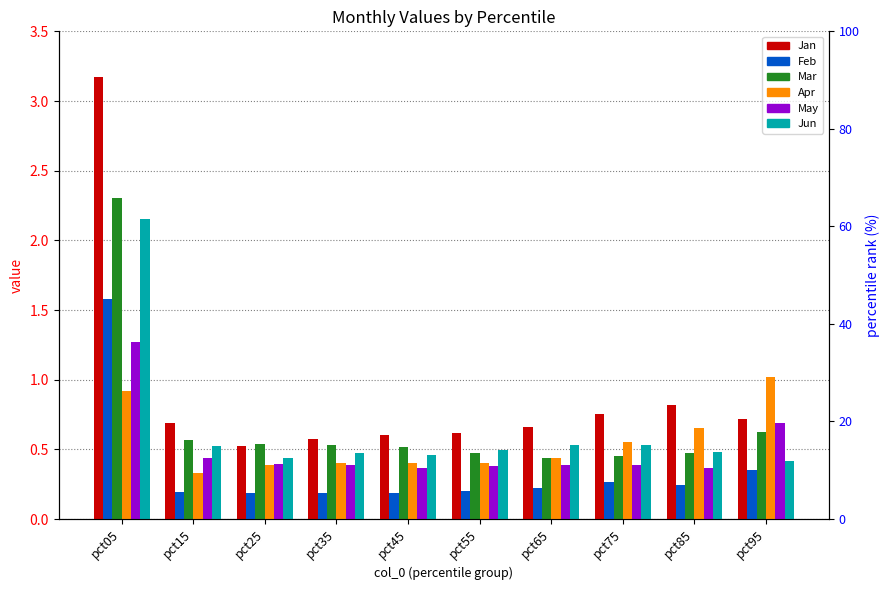

What is the value of the May bar at the 6th from the left?

0.4